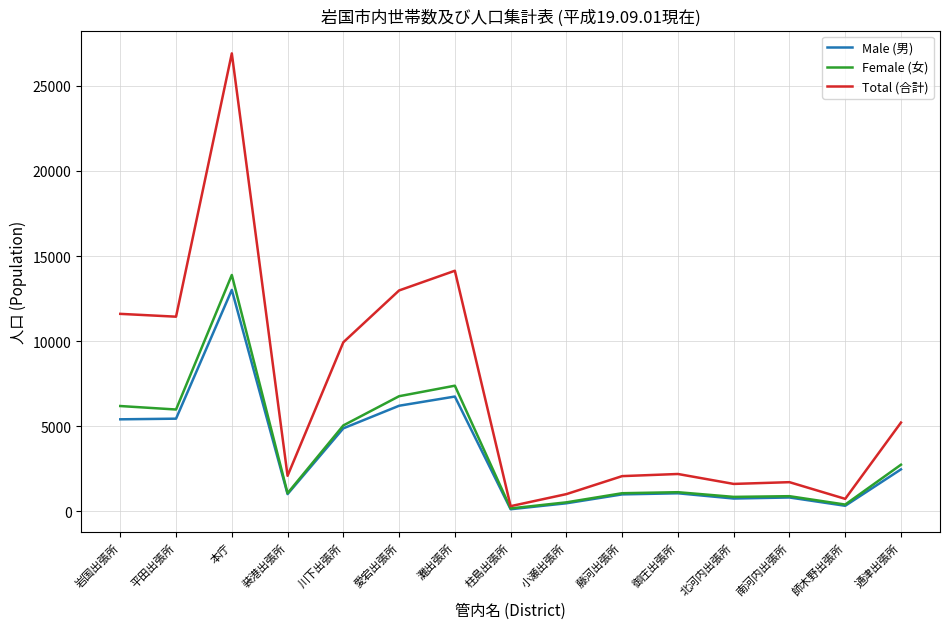

What is the average value of the Total (合計) series?

6933